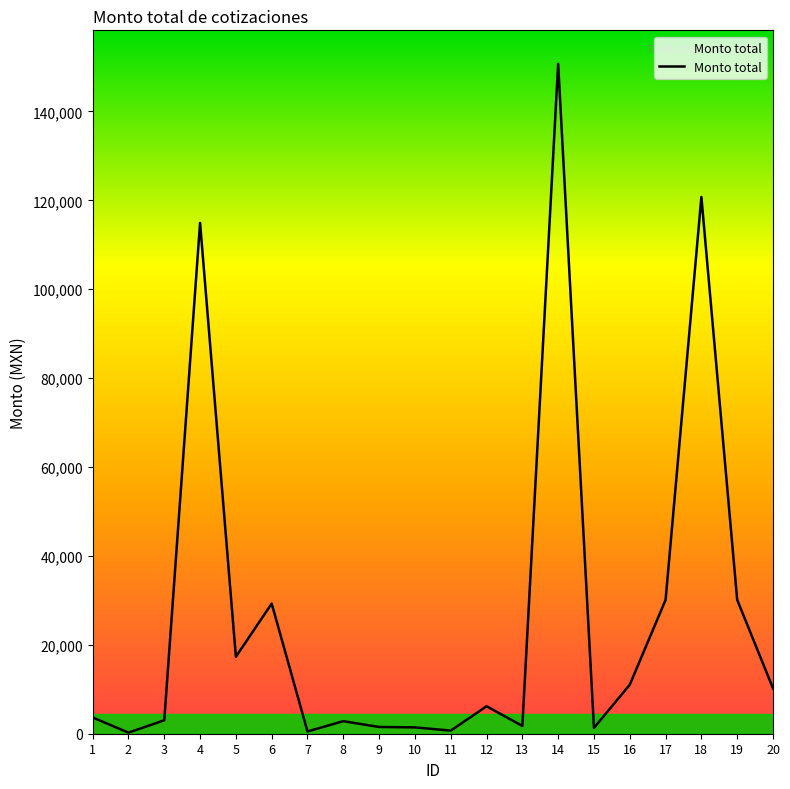

What is the difference between the maximum and minimum values?

150481.0